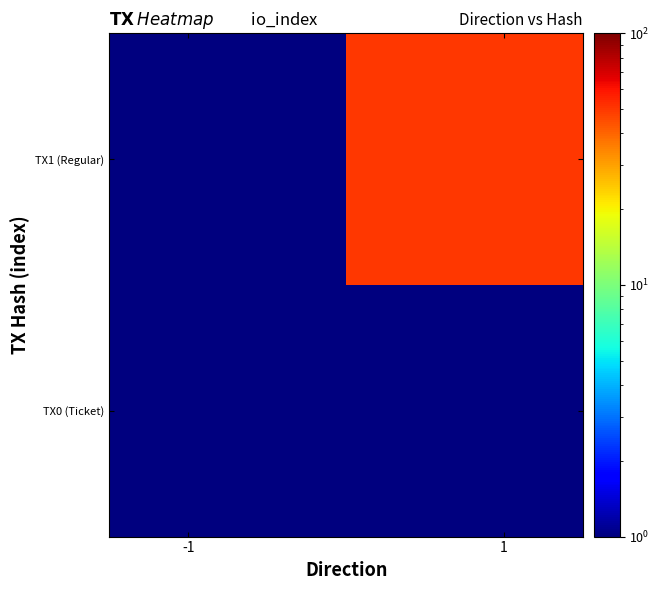

What is the minimum value shown in the chart?

1